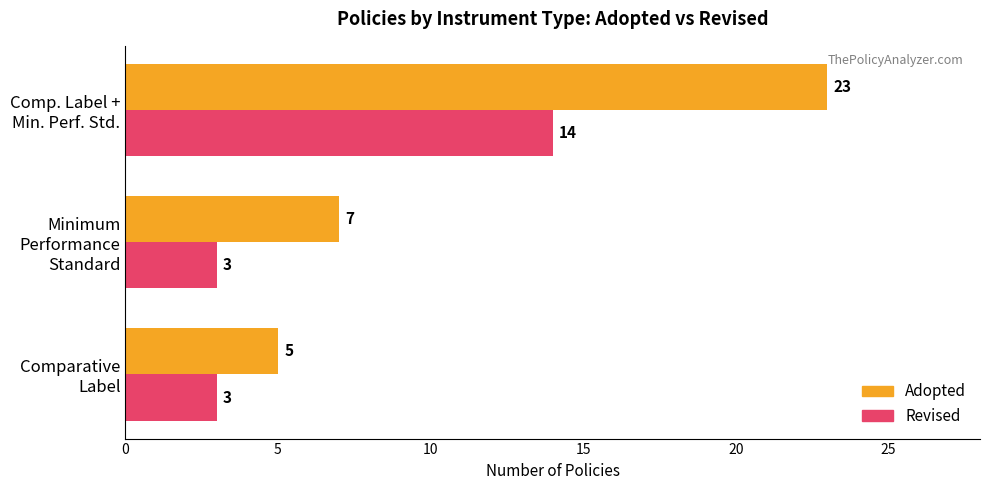

List the series in order of their peak value, highest first.

Adopted, Revised